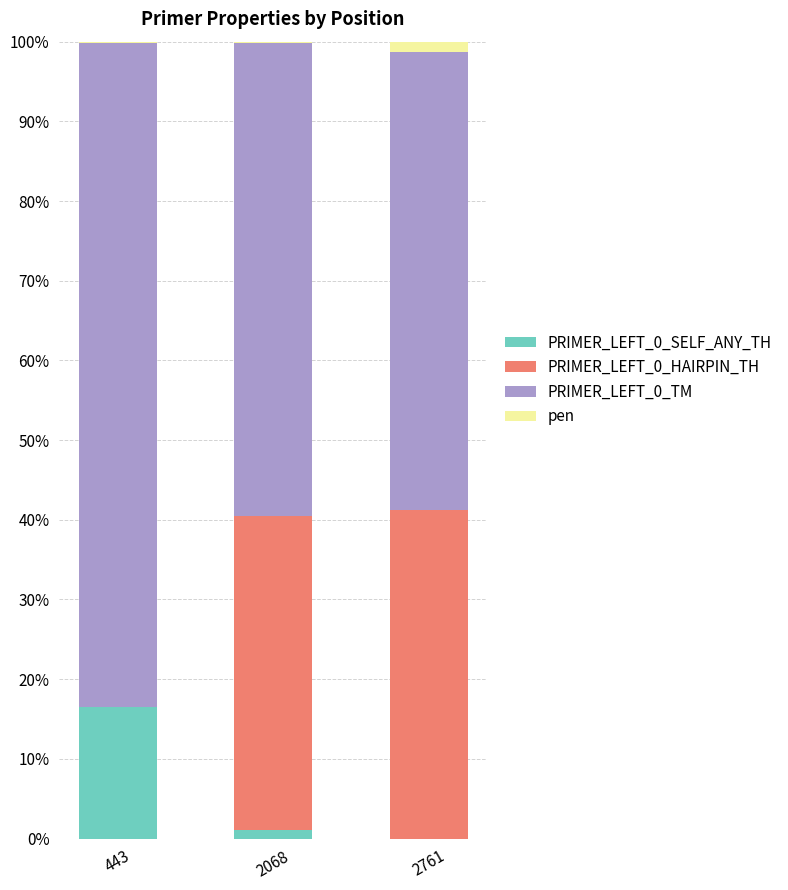

The PRIMER_LEFT_0_SELF_ANY_TH series shows 1.0 at 2068. True or false?

True